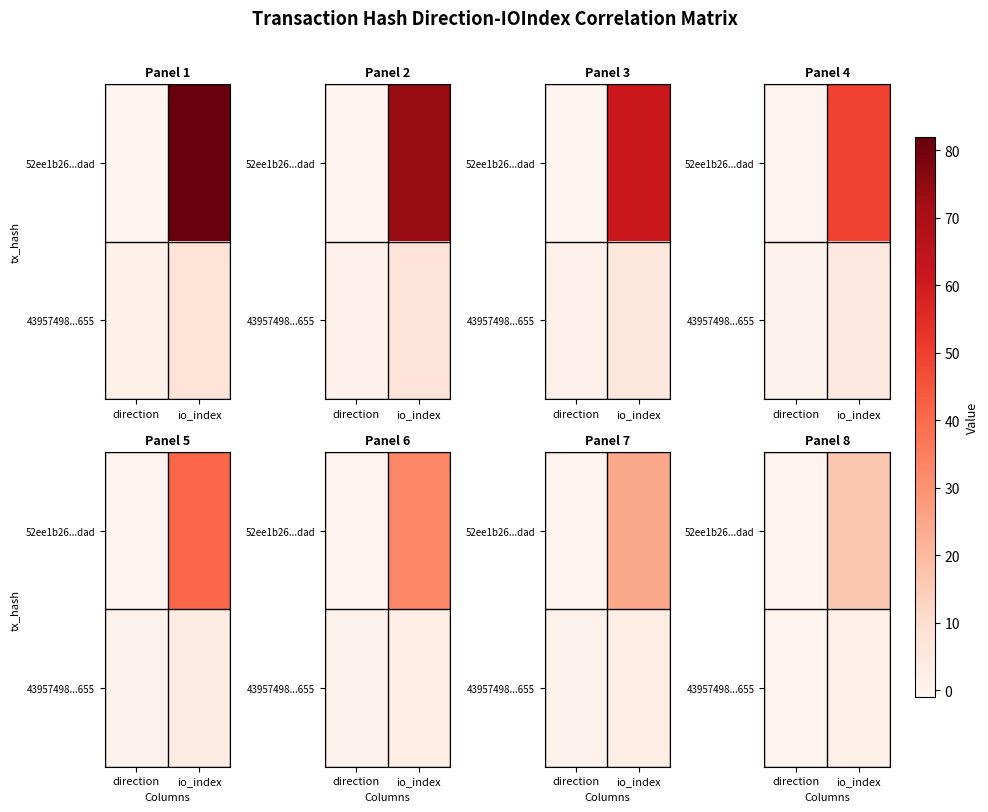

What is the difference between the 43957498...655 values at direction and io_index?

1.4